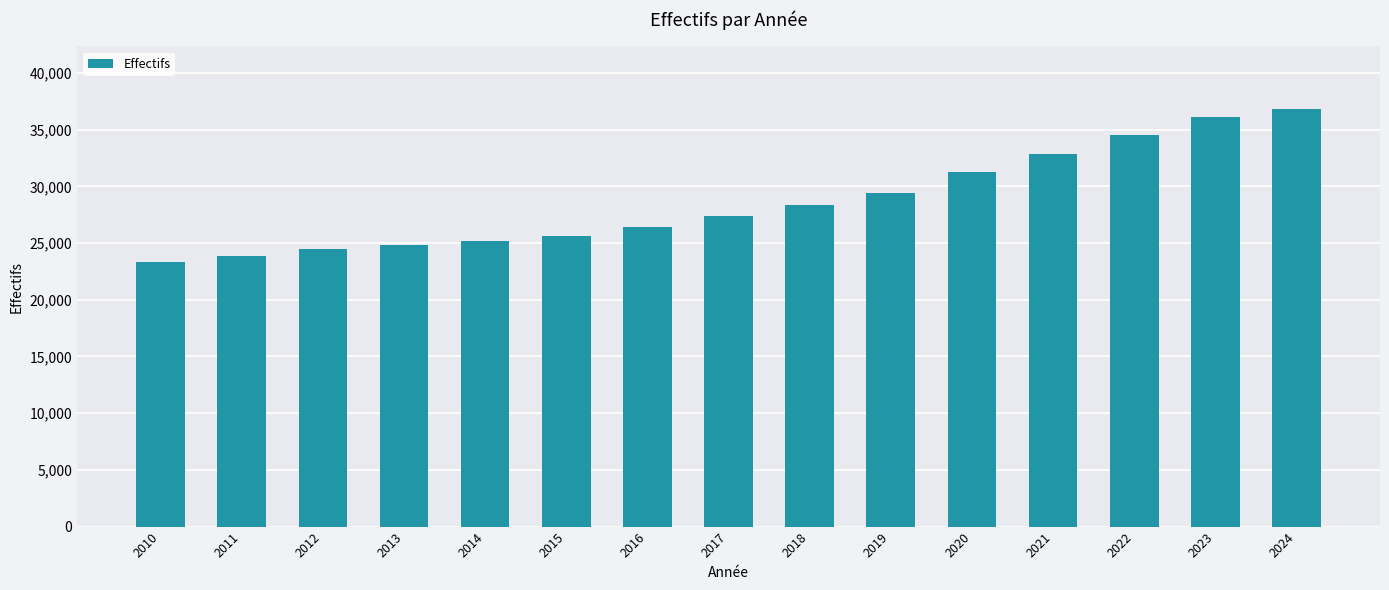

The chart shows a value of 7812 at 2013. True or false?

False